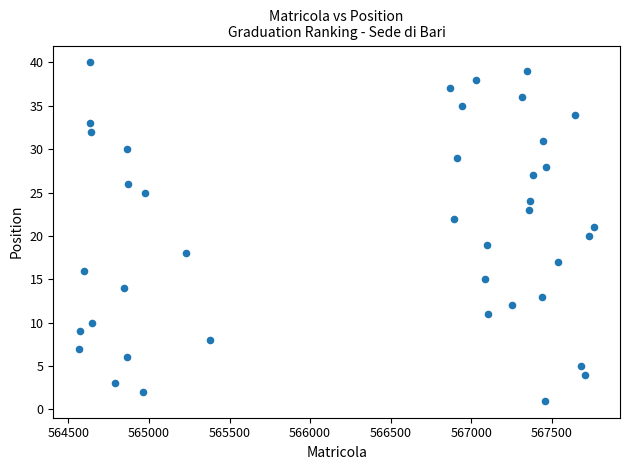

What is the range of X values (max minus min)?

3198